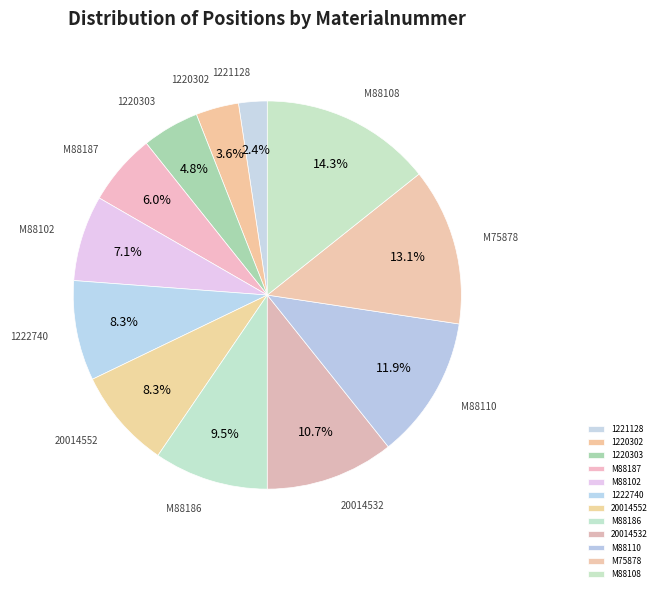

How many slices are in this pie chart?

12